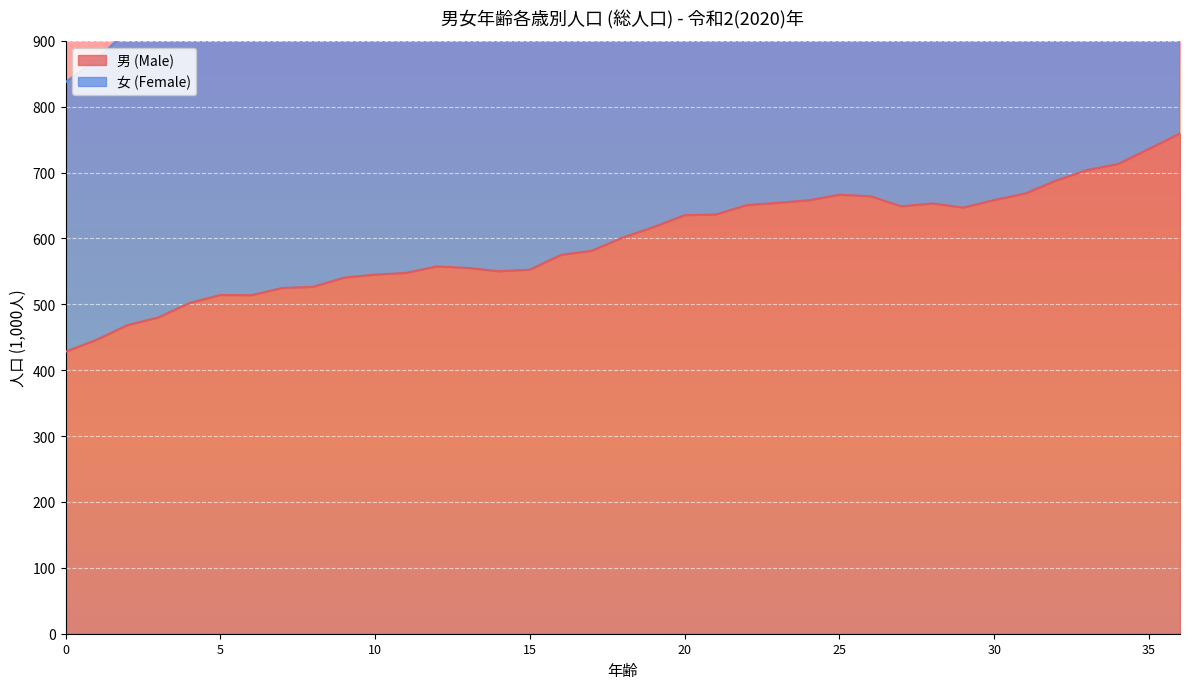

Between 3 and 23, which series saw the biggest shift?

女 (Female)